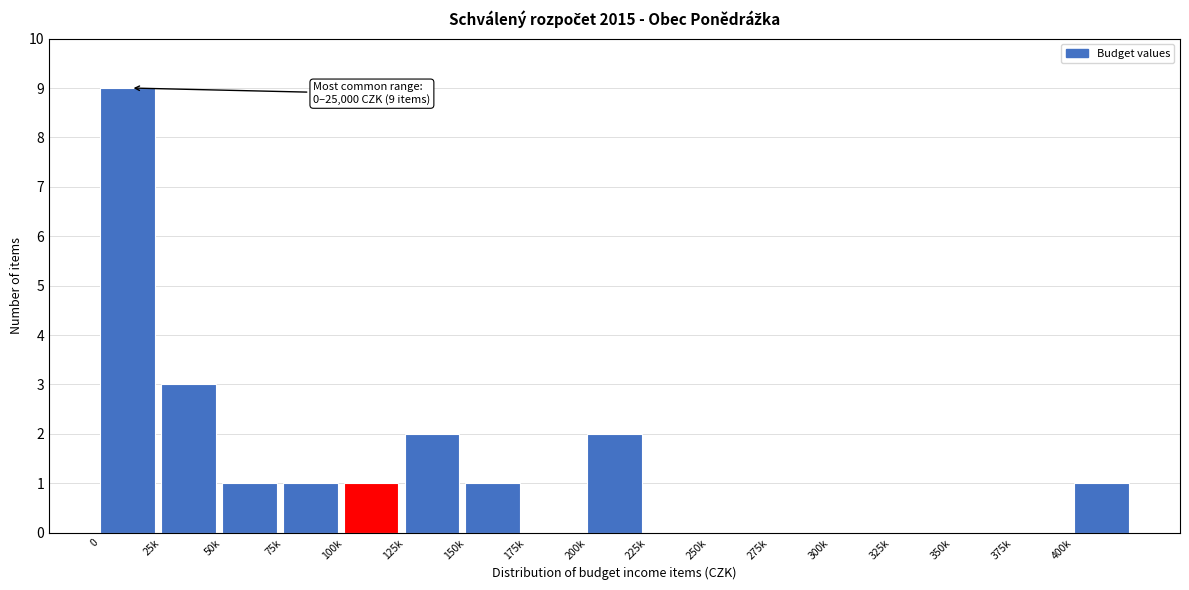

Reading left to right, transcribe all the data shown in this chart.

0=9	25k=3	50k=1	75k=1	100k=1	125k=2	150k=1	175k=0	200k=2	225k=0	250k=0	275k=0	300k=0	325k=0	350k=0	375k=0	400k=1